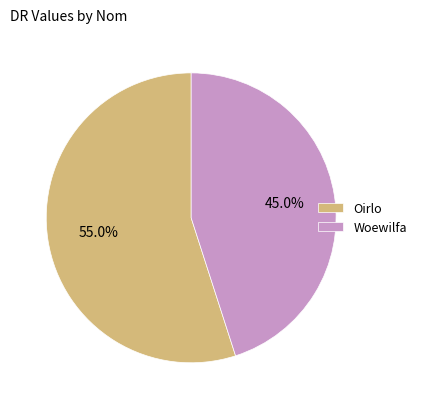

Combined, do Woewilfa and Oirlo account for over 50%?

Yes